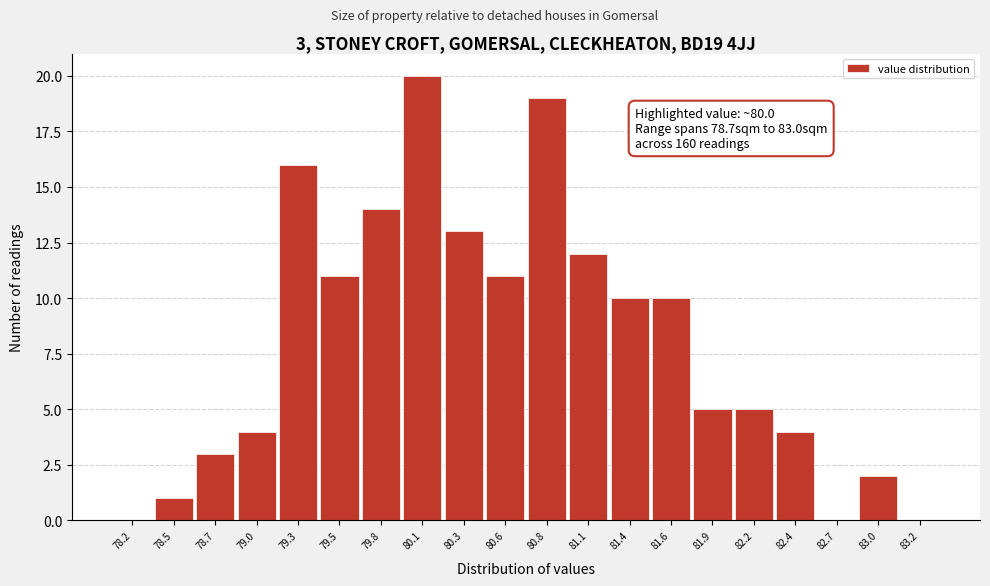

Reading left to right, list all the values displayed in this chart.

78.2=0	78.5=1	78.7=3	79.0=4	79.3=16	79.5=11	79.8=14	80.1=20	80.3=13	80.6=11	80.8=19	81.1=12	81.4=10	81.6=10	81.9=5	82.2=5	82.4=4	82.7=0	83.0=2	83.2=0